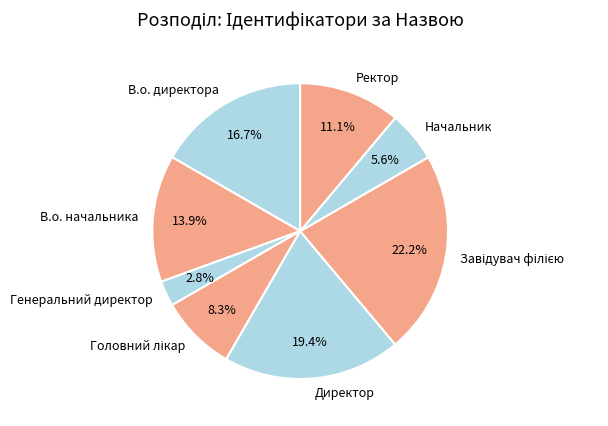

The В.о. директора slice represents 17% of the pie. True or false?

True